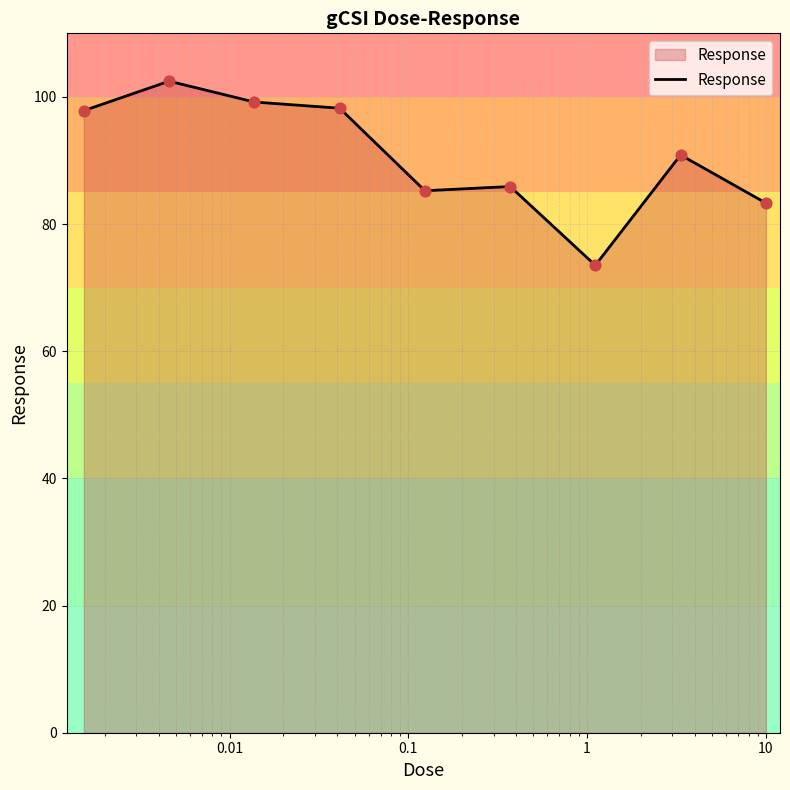

What is the difference between the maximum and minimum values?

29.0